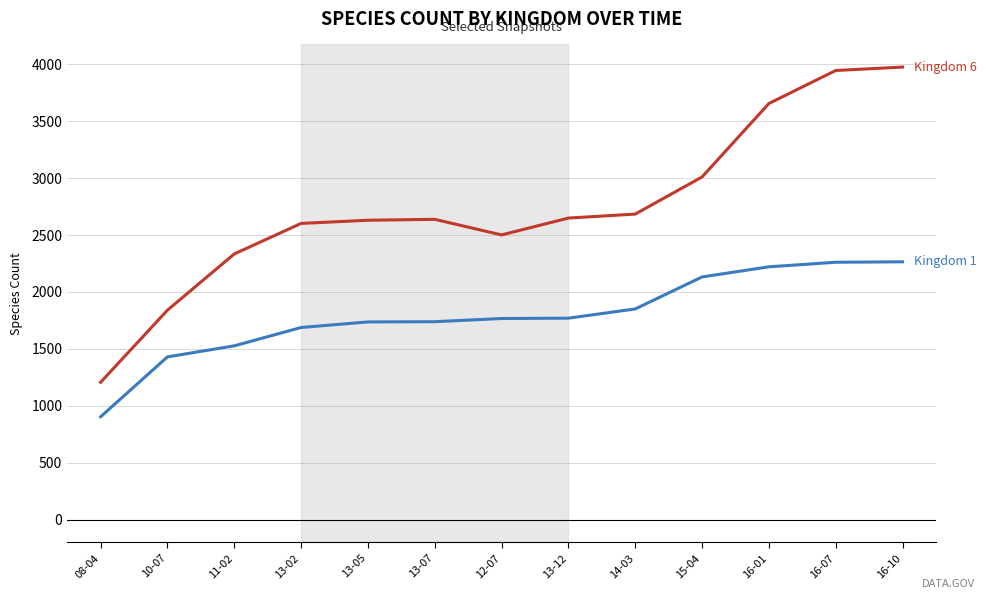

What is the greatest value displayed?

3975